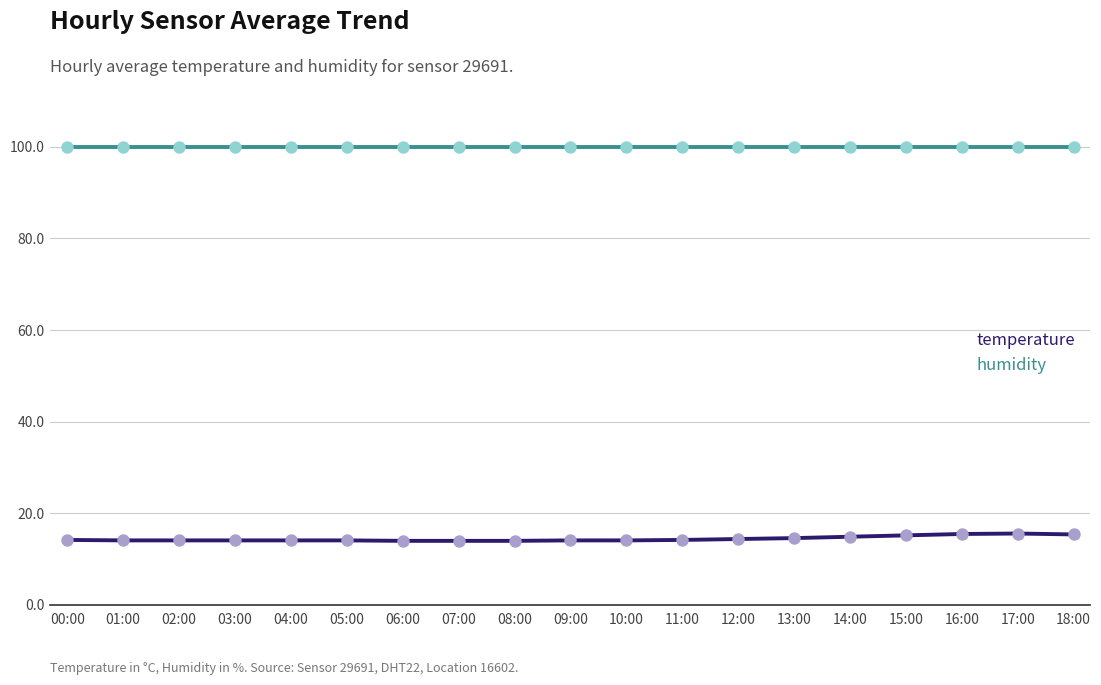

What are all the series names shown in the legend?

temperature, humidity